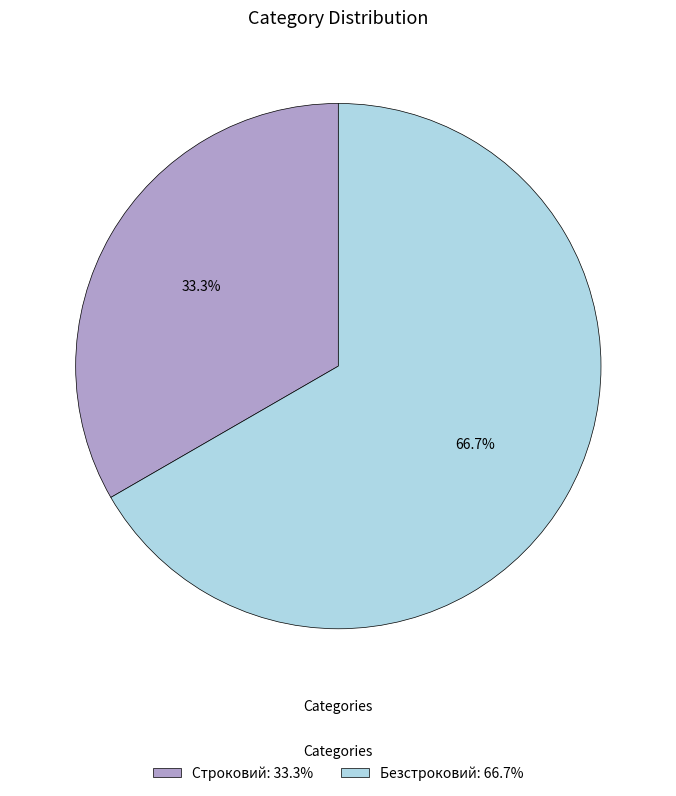

Which has a higher value, Строковий: 33.3% or Безстроковий: 66.7%?

Безстроковий: 66.7%